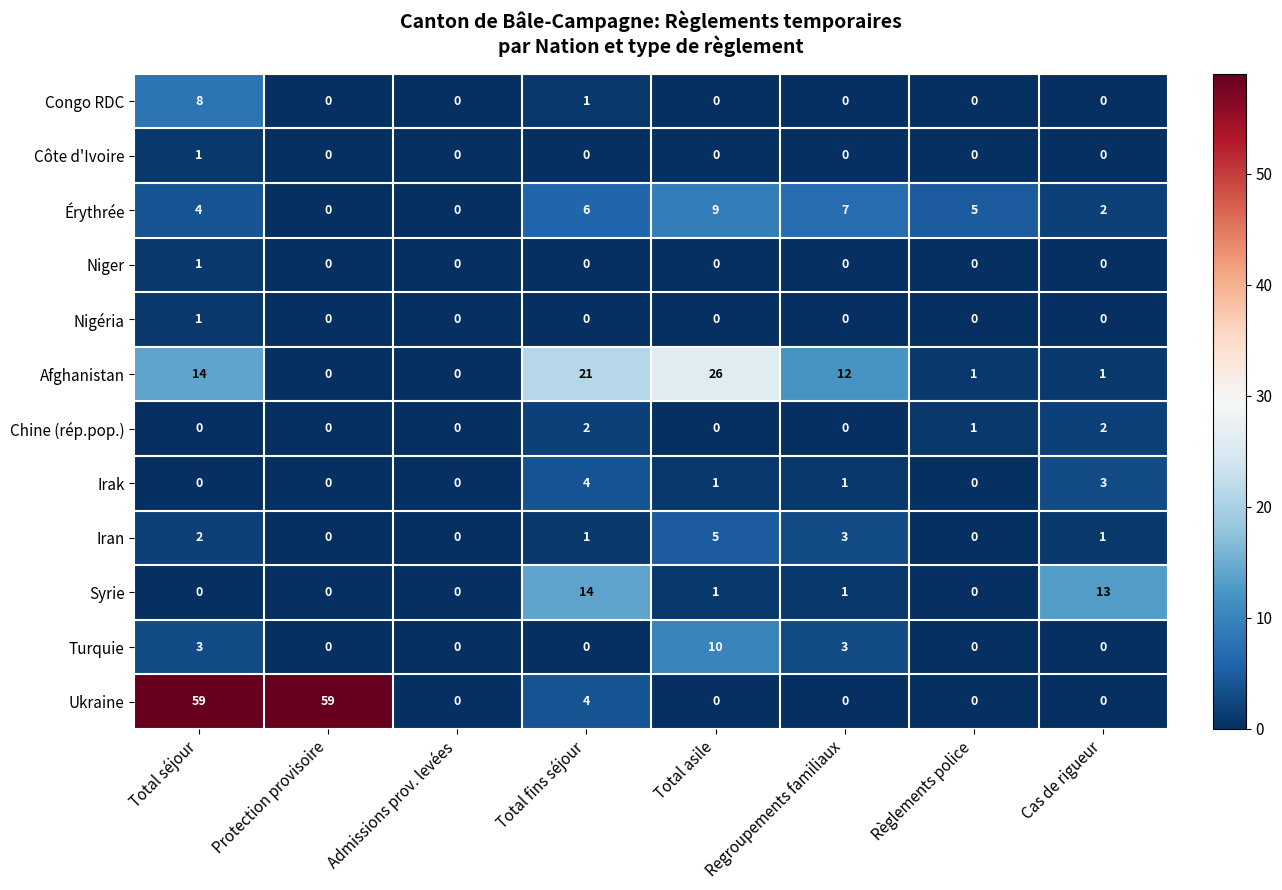

At which category is the sum across all series the highest?

Total séjour